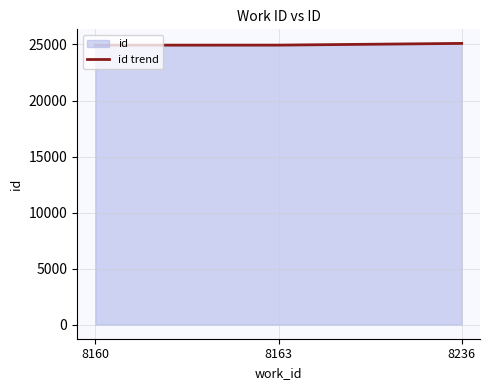

The value at 8160 is 6548. True or false?

False